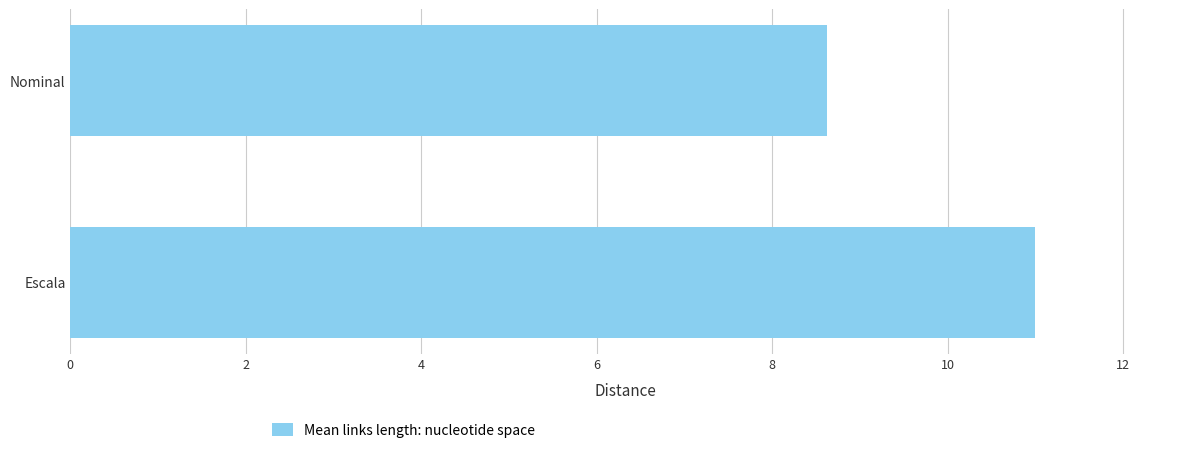

Approximately how many times larger is the value at Escala compared to Nominal?

1.3